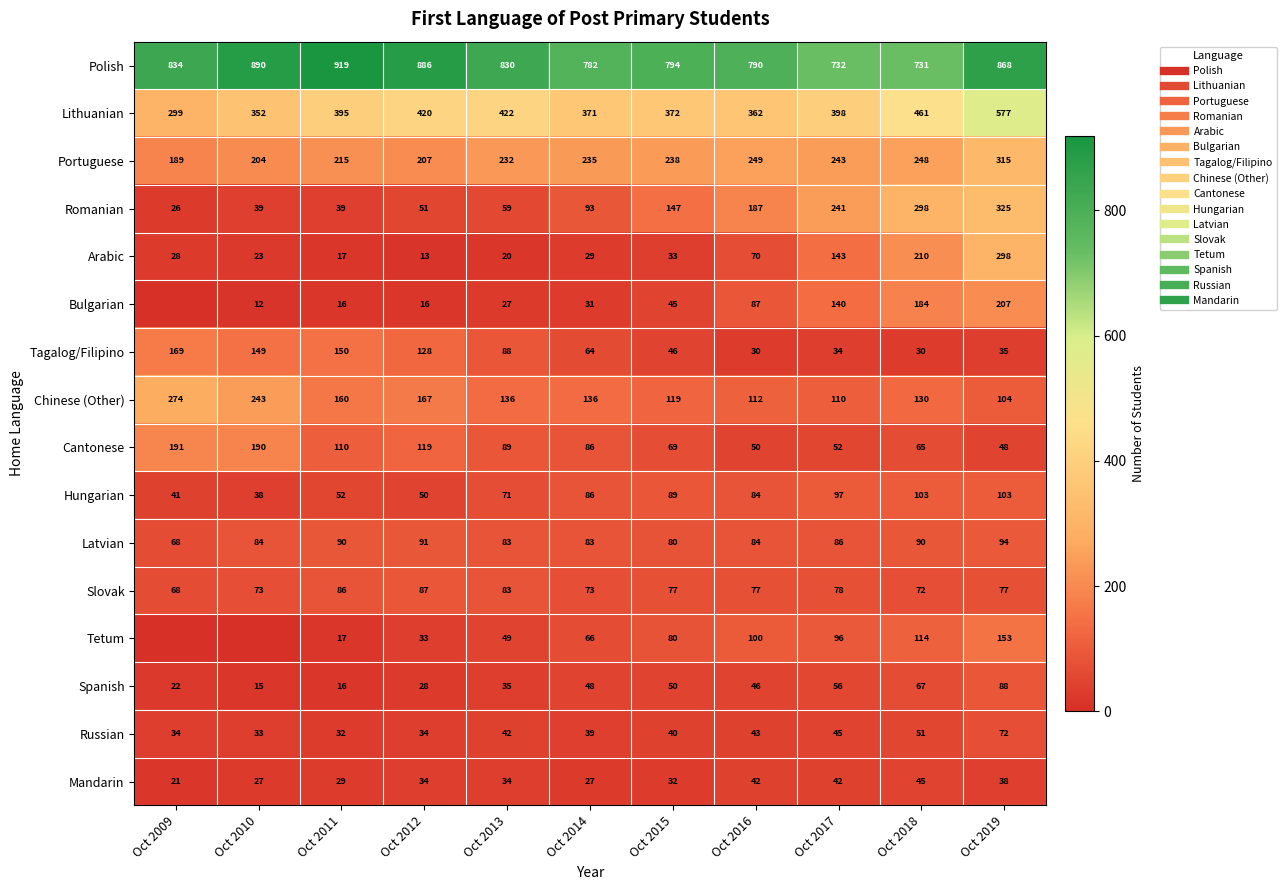

What is the total value across all series at Oct 2019?

3402